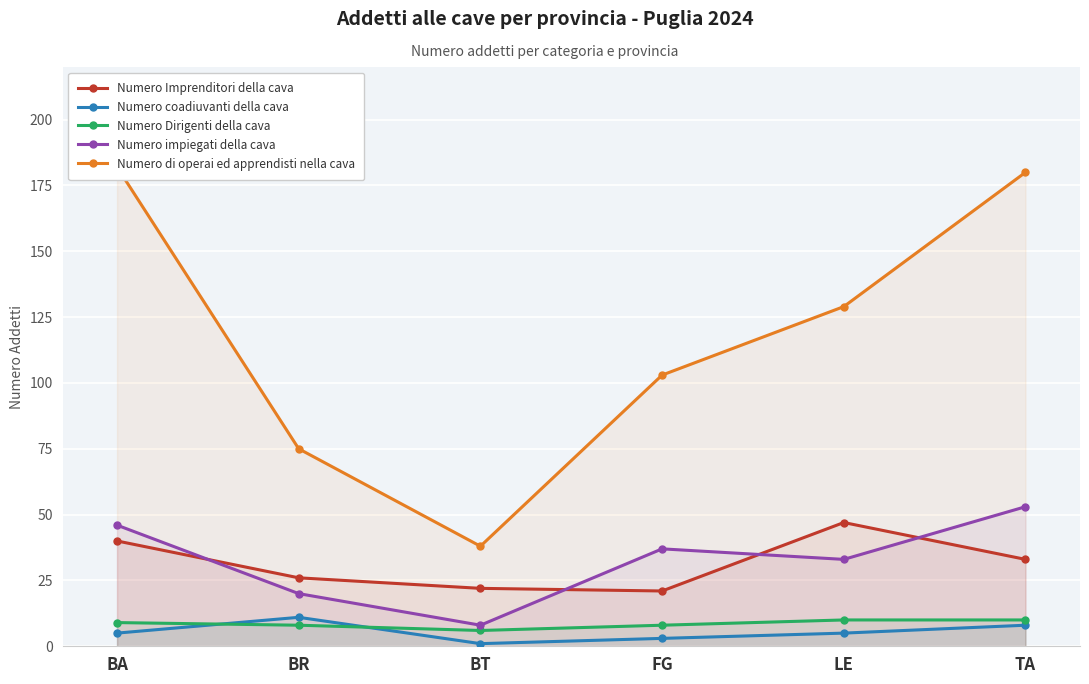

The value of Numero di operai ed apprendisti nella cava at BA is 182. True or false?

True